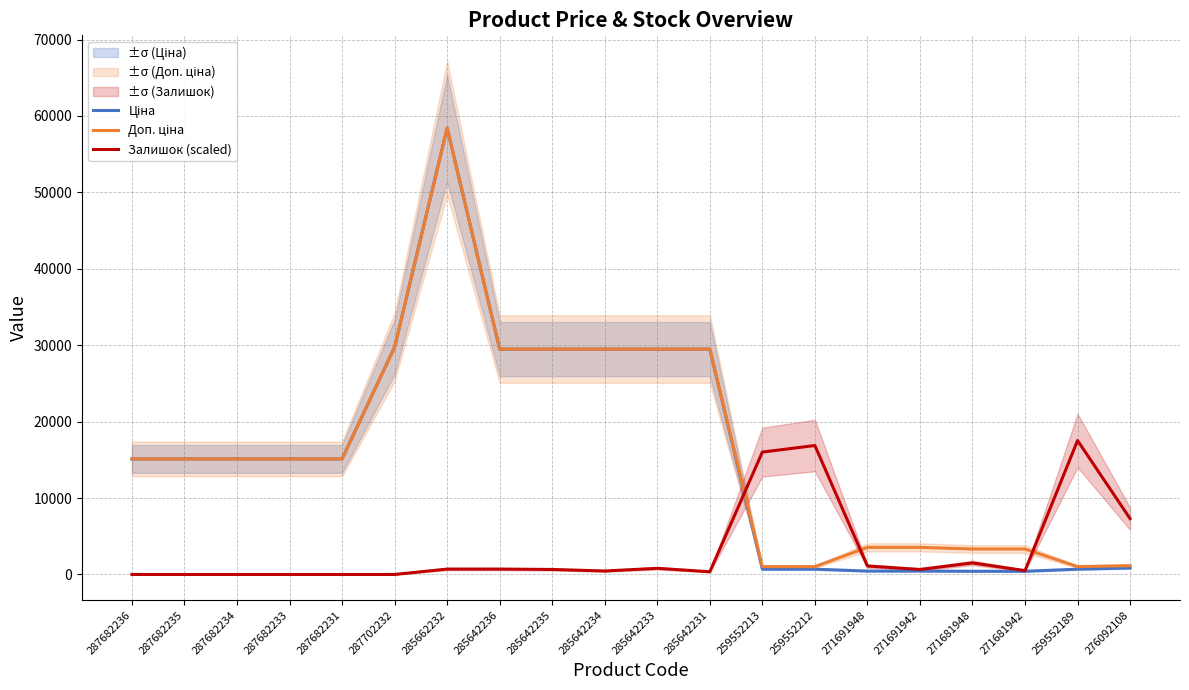

Which has a higher value, 285642231 or 287702232?

287702232